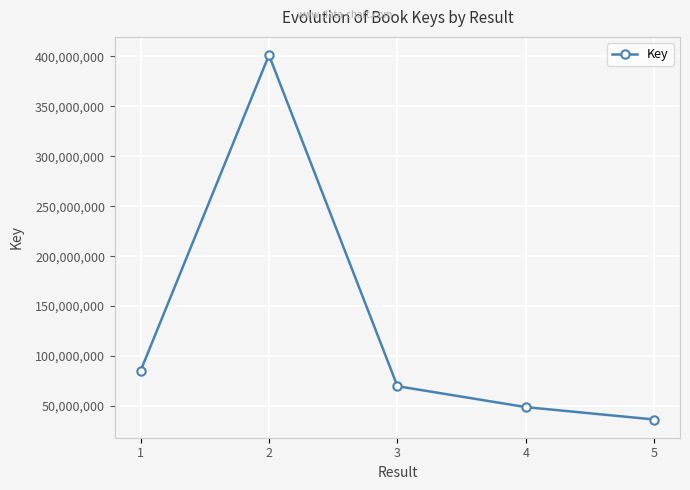

What is the difference between the values at 2 and 5?

364919978